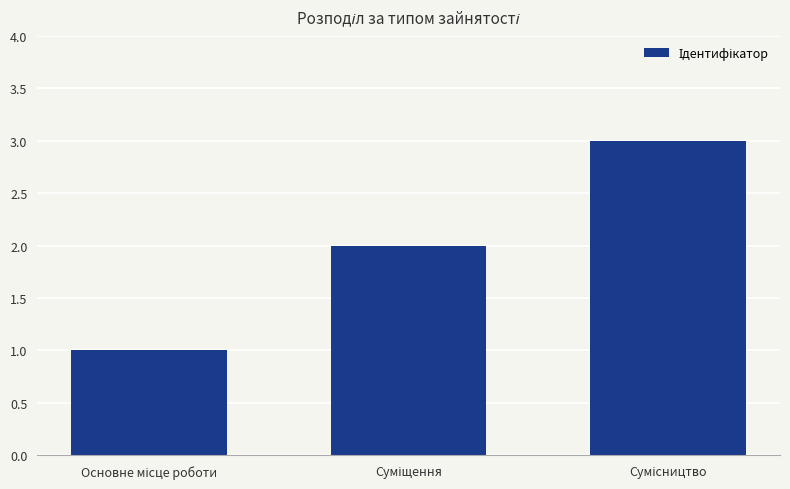

What is the sum of all values?

6